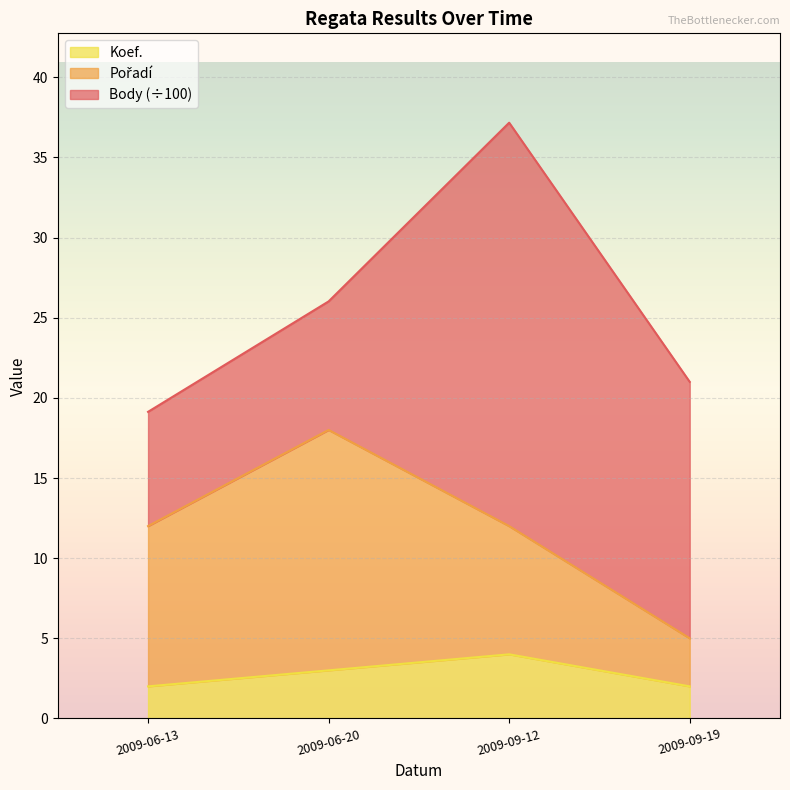

Is it true that Koef. equals 4.5 at 2009-06-20?

False